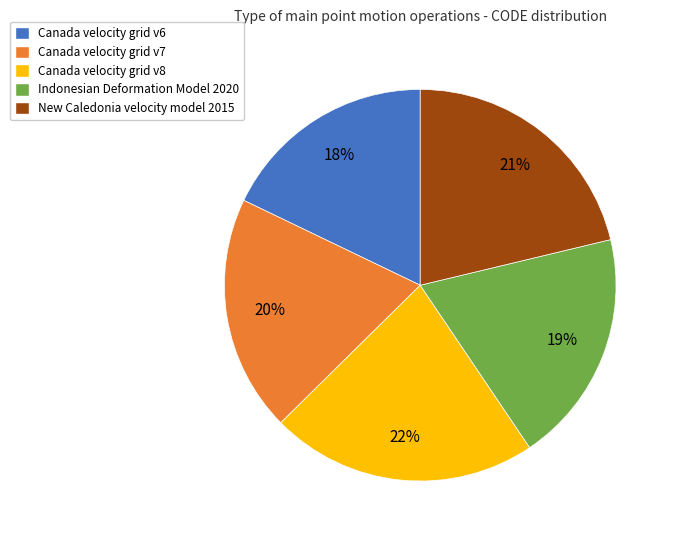

To the nearest percent, what is the difference between the largest and smallest slice percentages?

4%